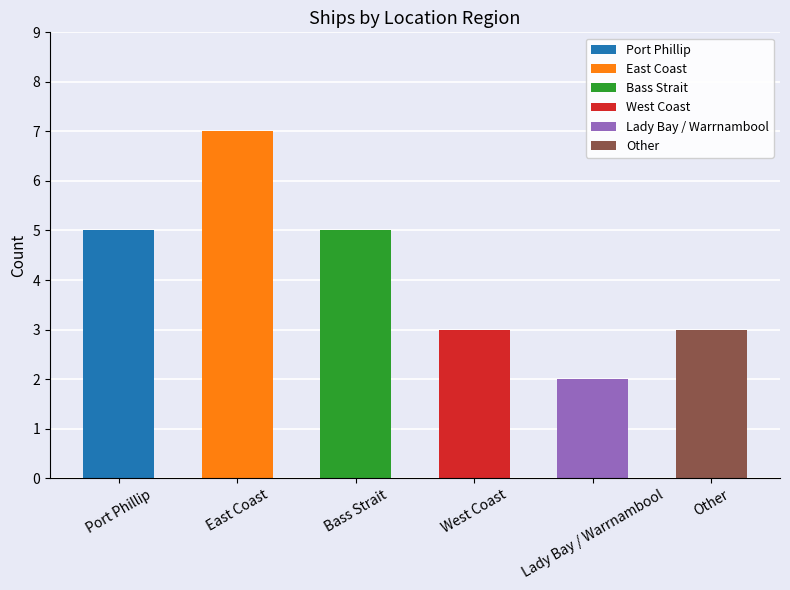

What is the approximate value at Port Phillip?

5